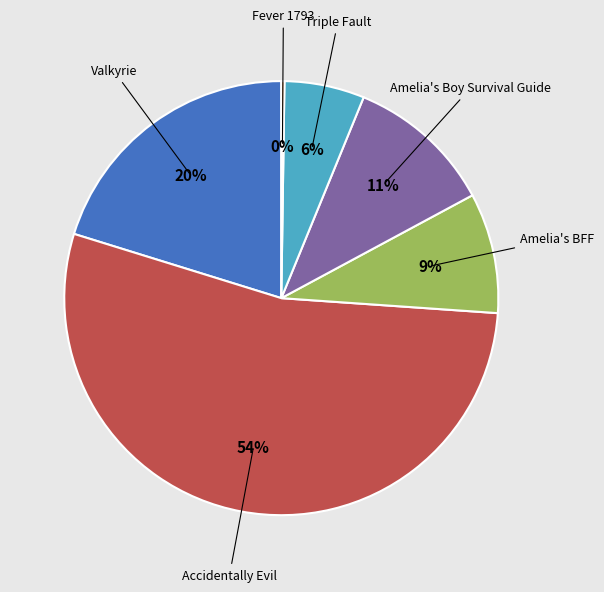

Is there a majority slice in this chart?

Yes